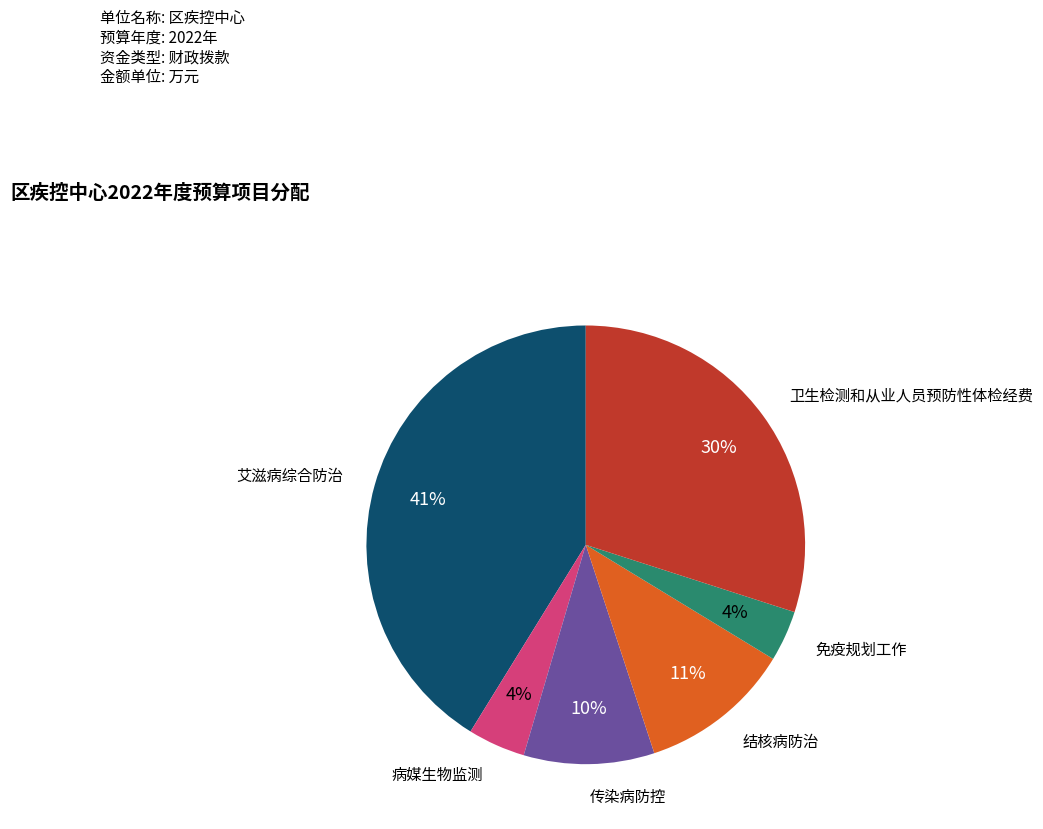

Does any single category account for the majority?

No